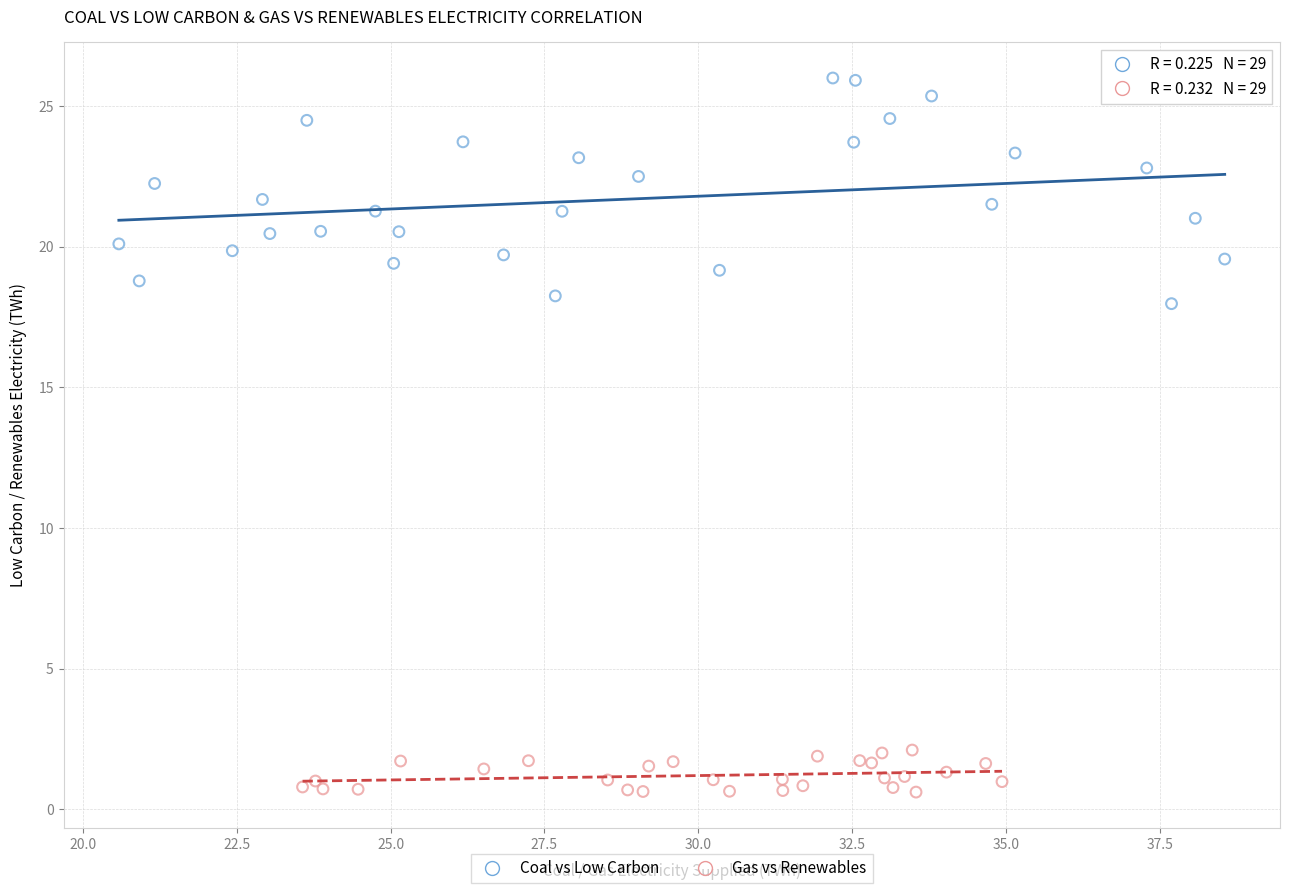

Which series reaches the minimum Y coordinate?

Gas vs Renewables